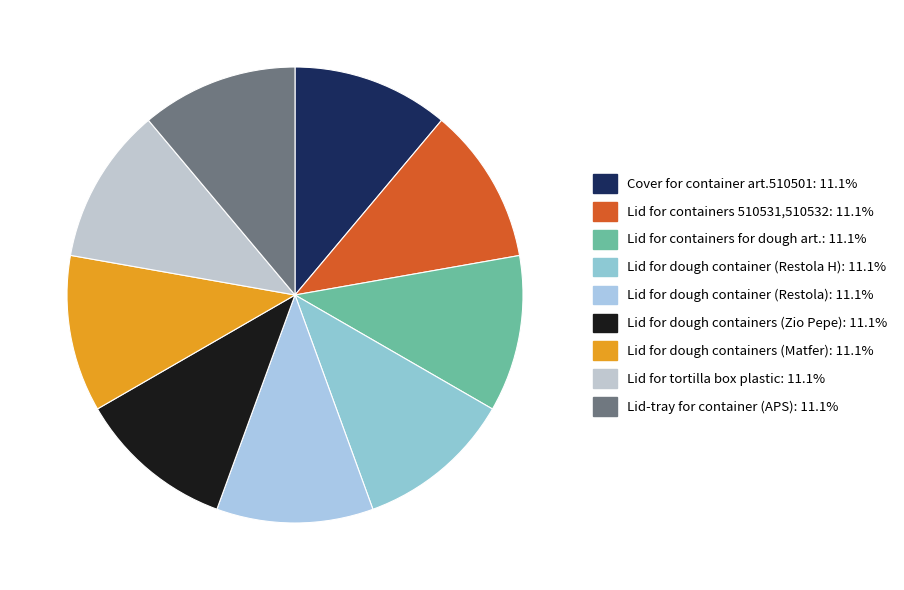

Which category has the smallest portion of the pie?

Lid for containers for dough art.